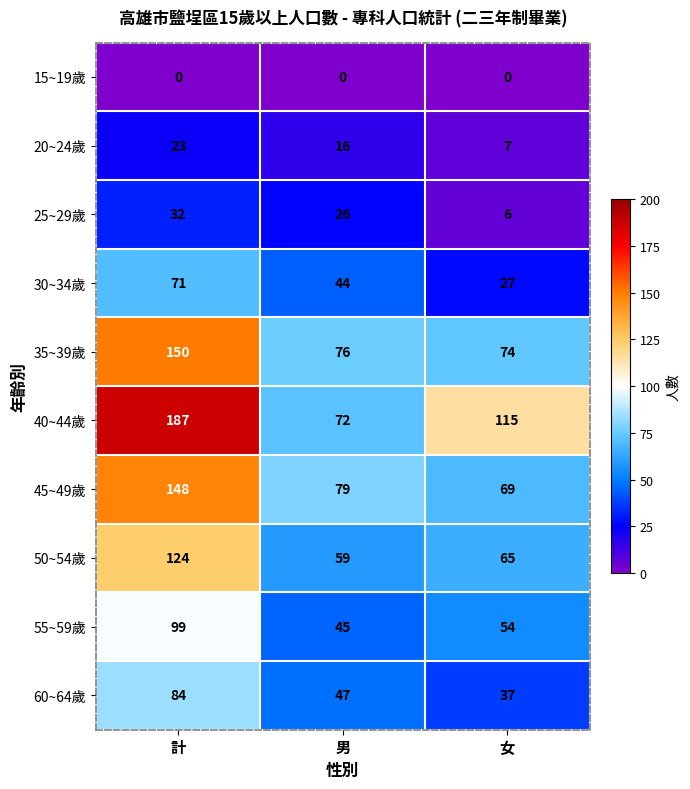

What is the sum of all 20~24歲 values?

46